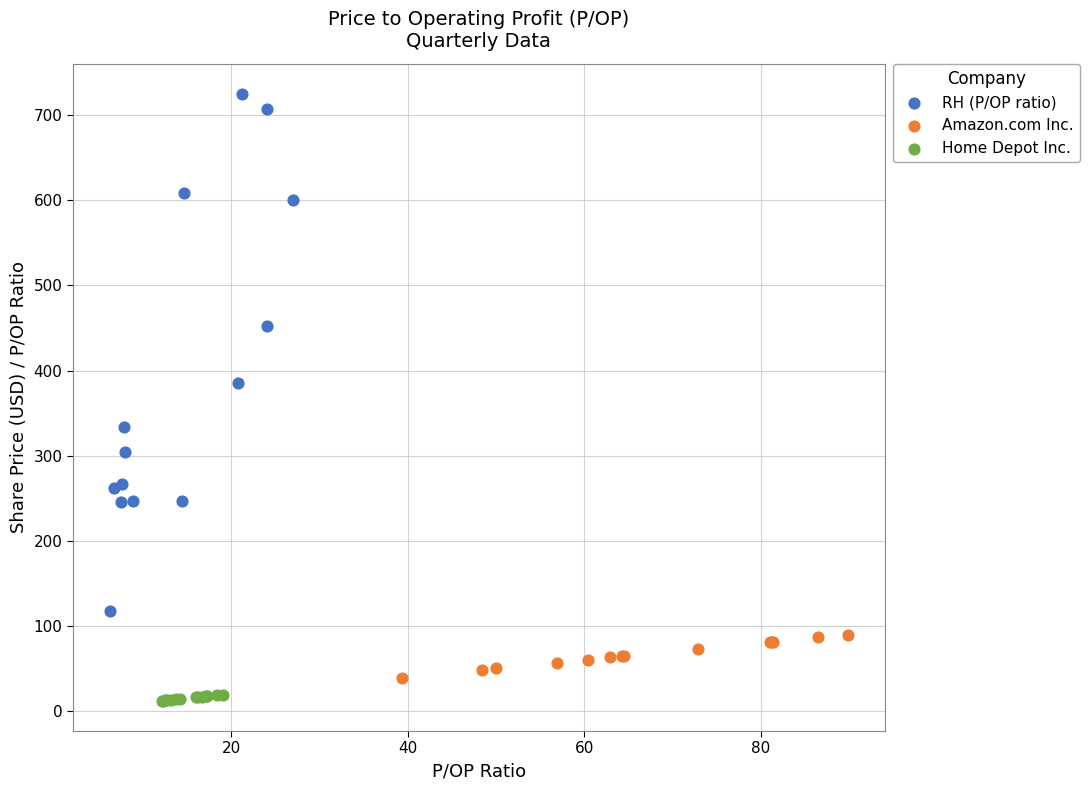

Which series has the largest Y range (max minus min)?

RH (P/OP ratio)